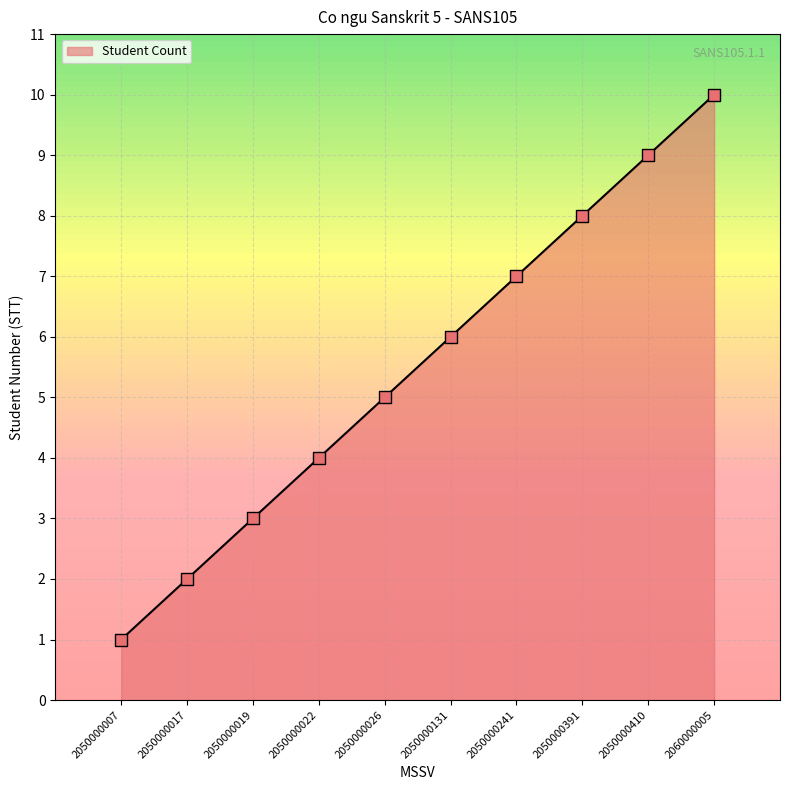

Which has a higher value, 2050000007 or 2050000019?

2050000019